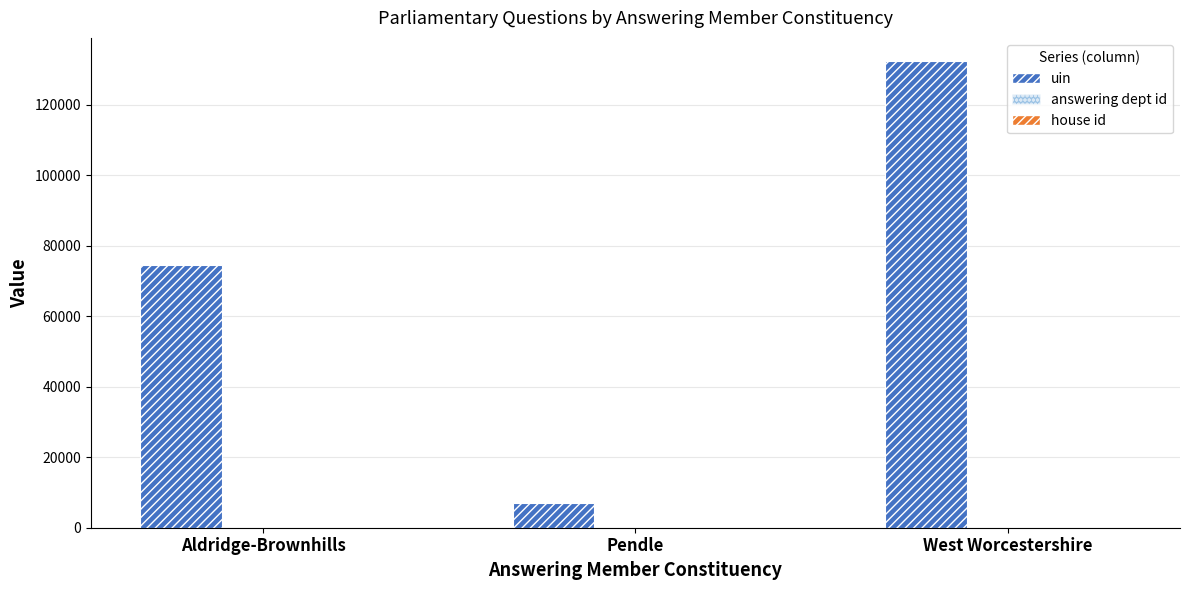

What is the sum of all uin values?

214114